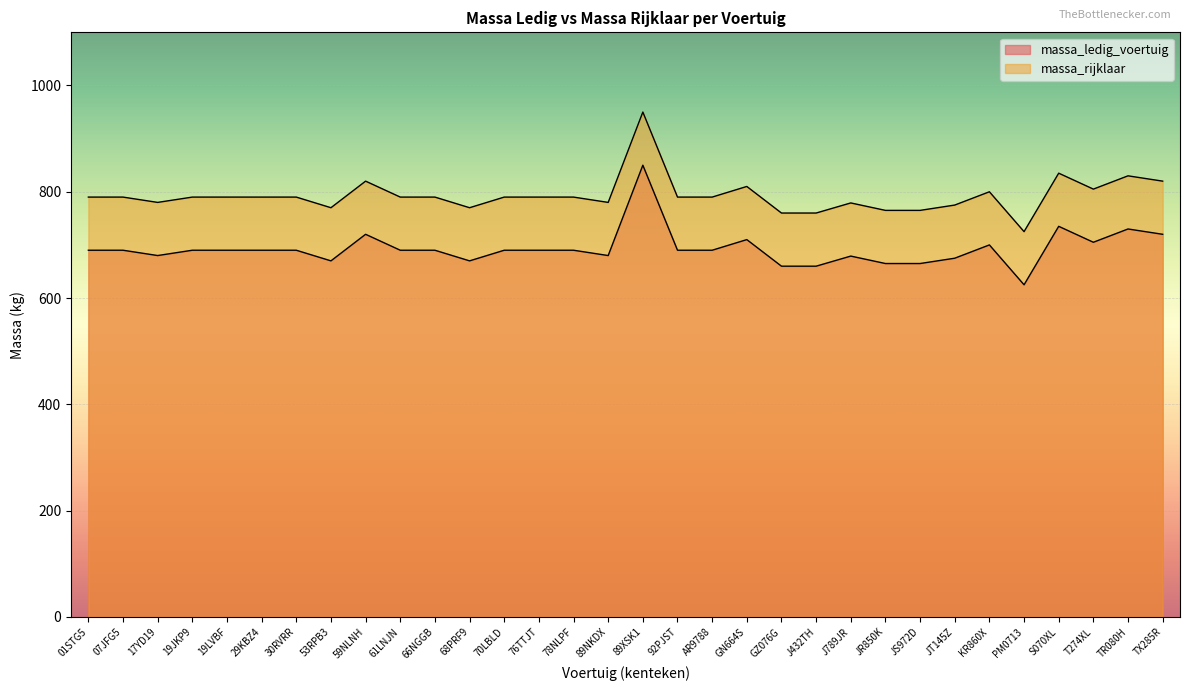

What are all the series names shown in the legend?

massa_ledig_voertuig, massa_rijklaar